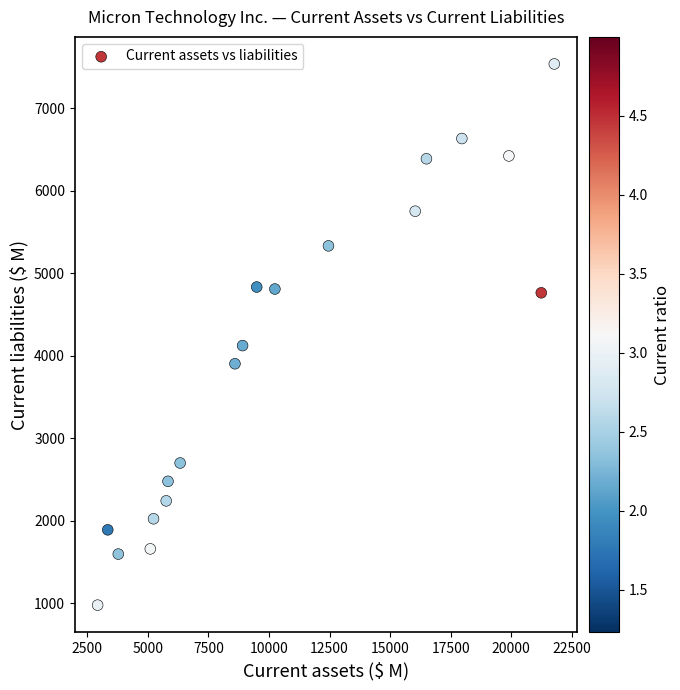

What Y value in the scatter plot is closest to 4259?

4125